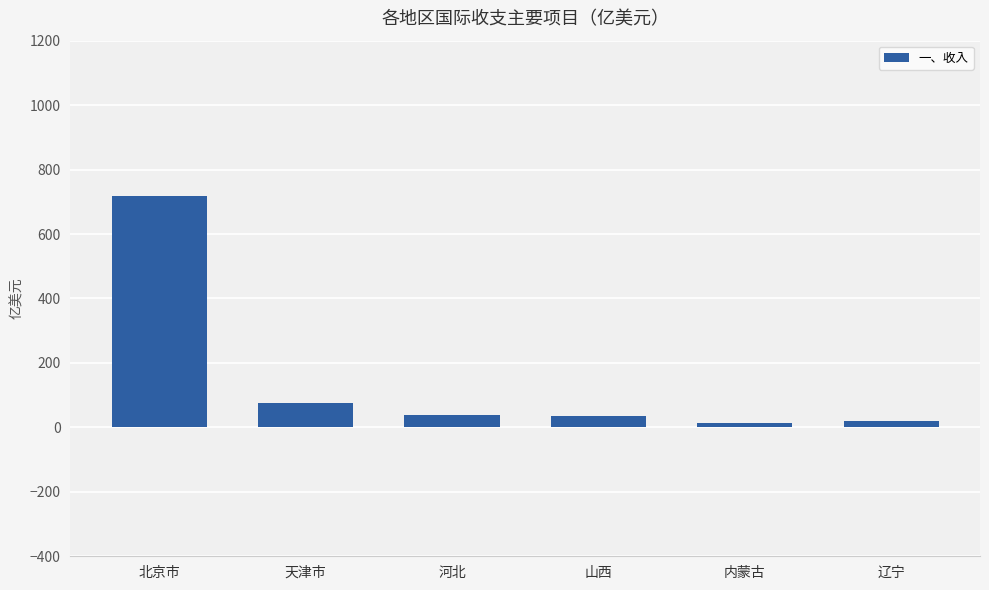

Which has a higher value, 北京市 or 辽宁?

北京市